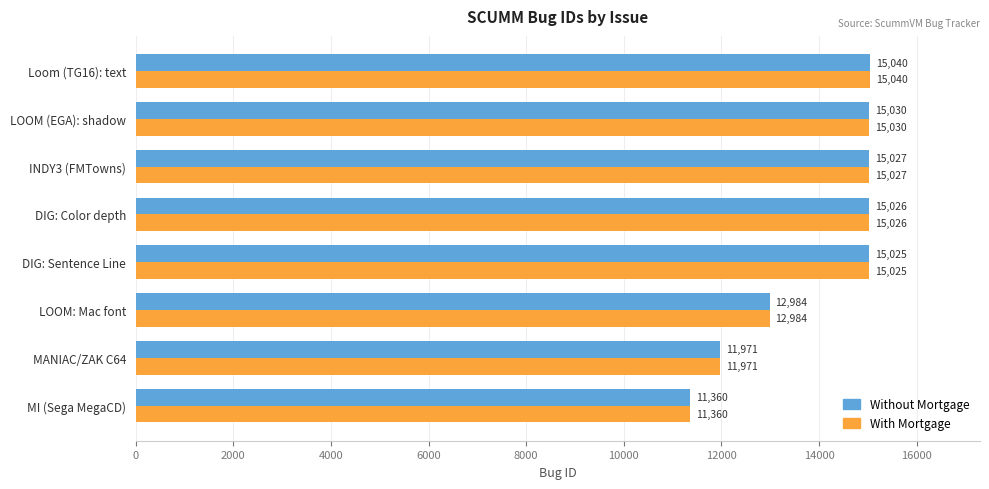

Which category has the highest value across all series?

Loom (TG16): text